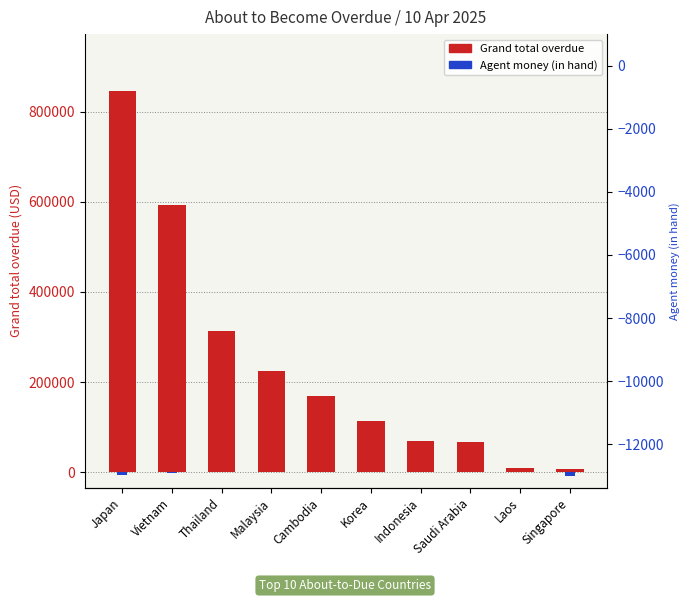

The value of Agent money (in hand) at Cambodia is 0.0. True or false?

True